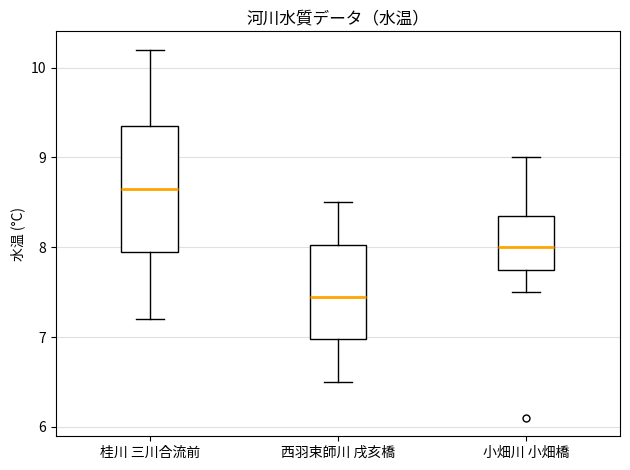

Which box has the lowest median line?

西羽束師川 戌亥橋